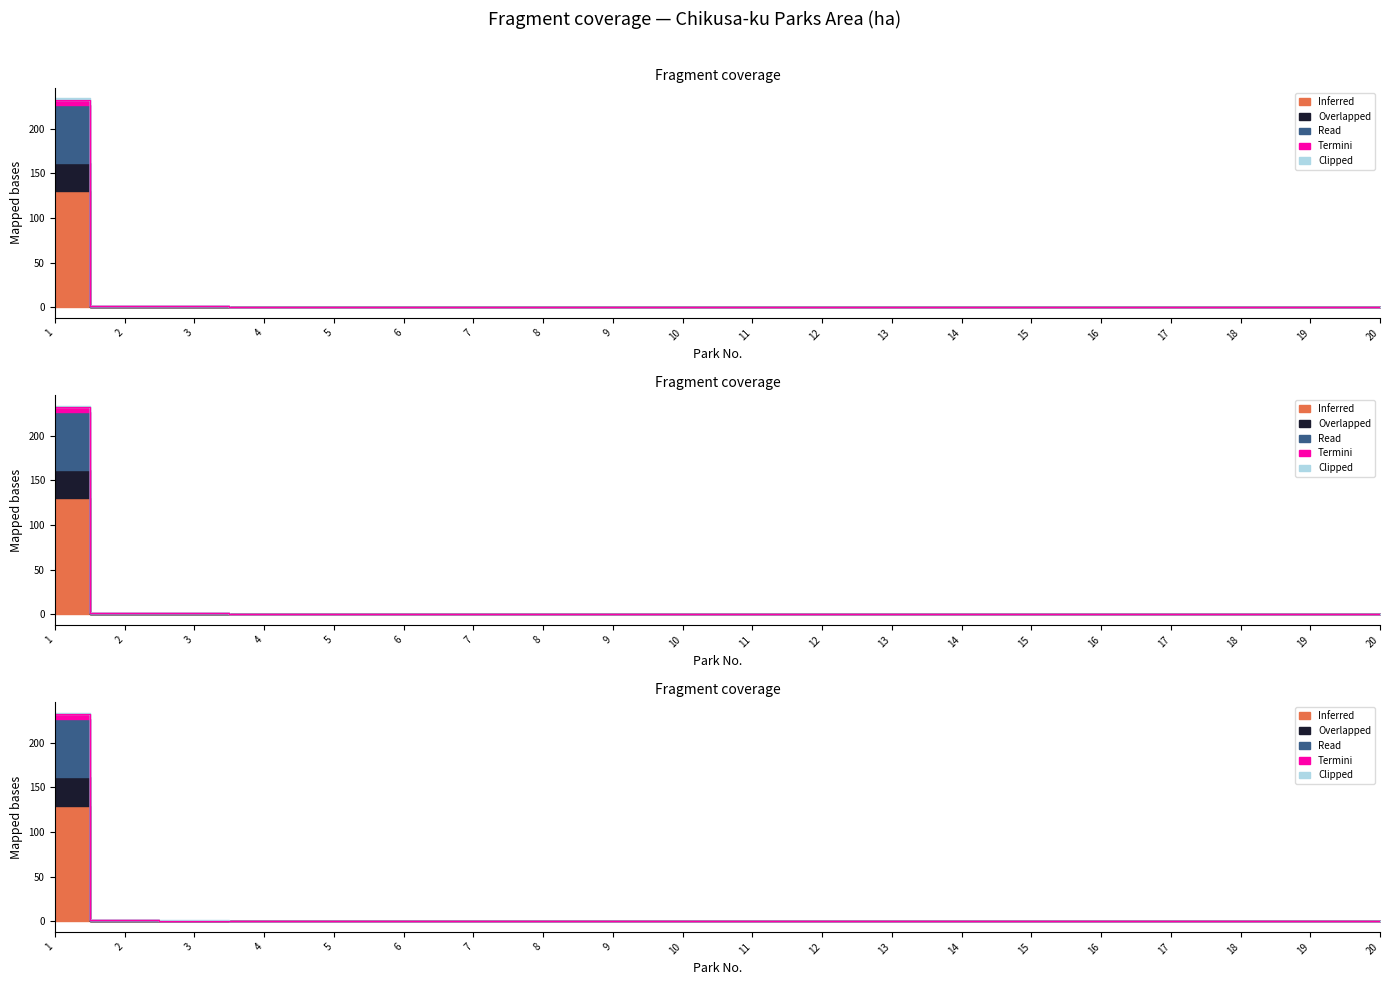

How many interior local peaks does the Inferred series have?

5